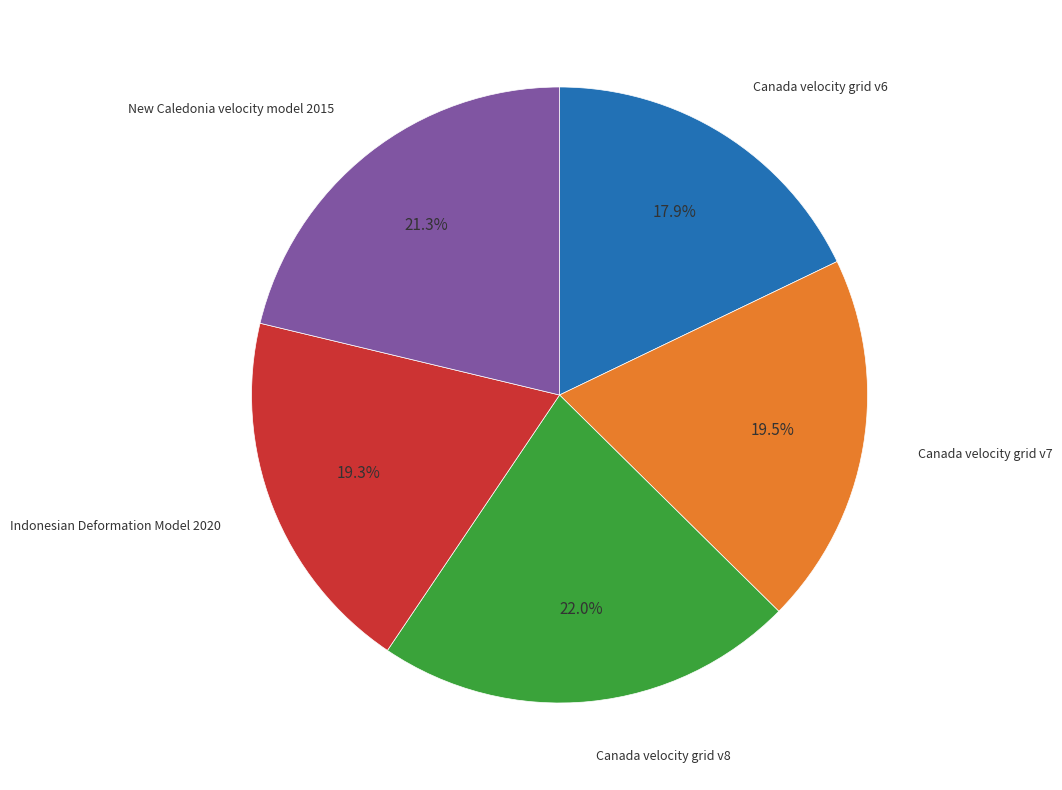

Is there a majority slice in this chart?

No